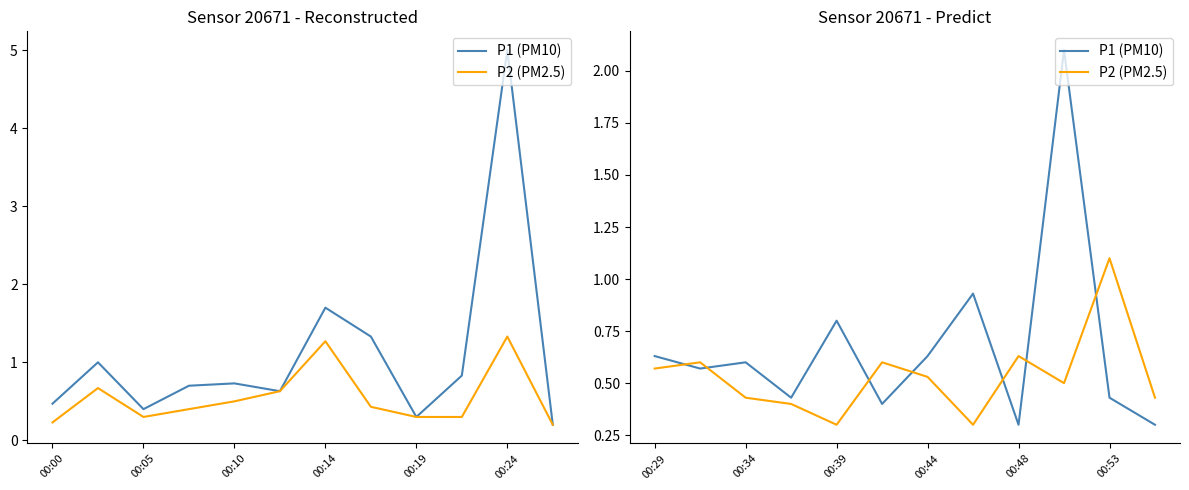

Rank the series at 00:14 from lowest to highest value.

P2 (PM2.5), P1 (PM10)